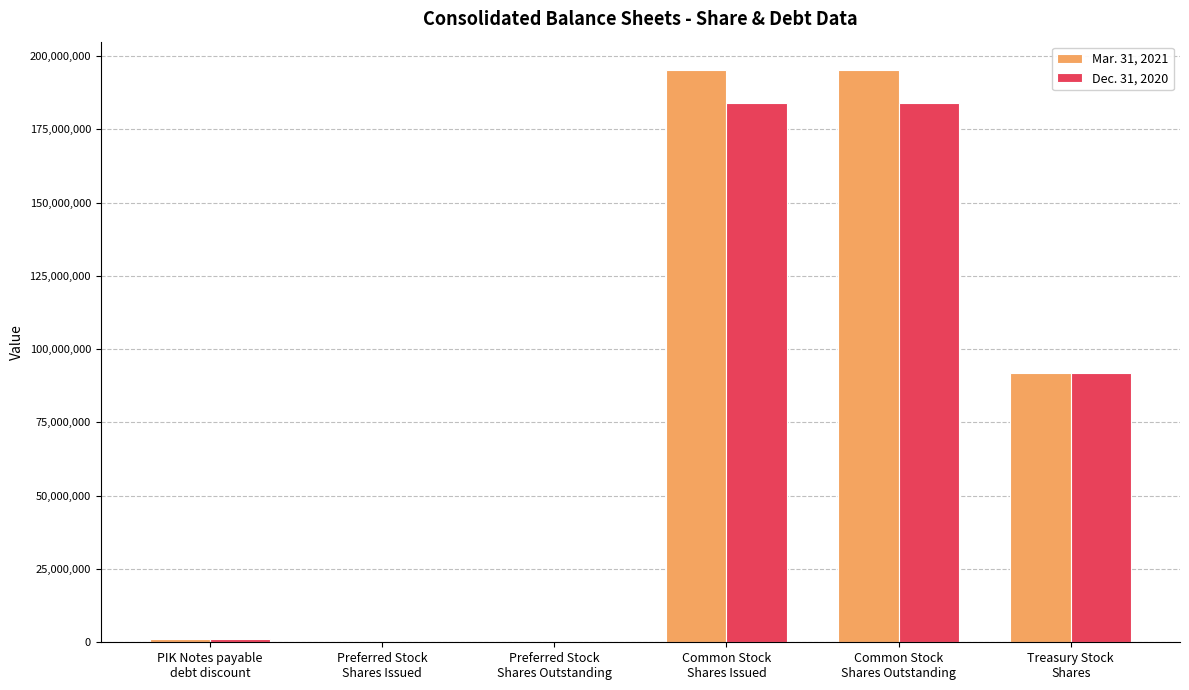

What is the greatest value displayed?

195105088